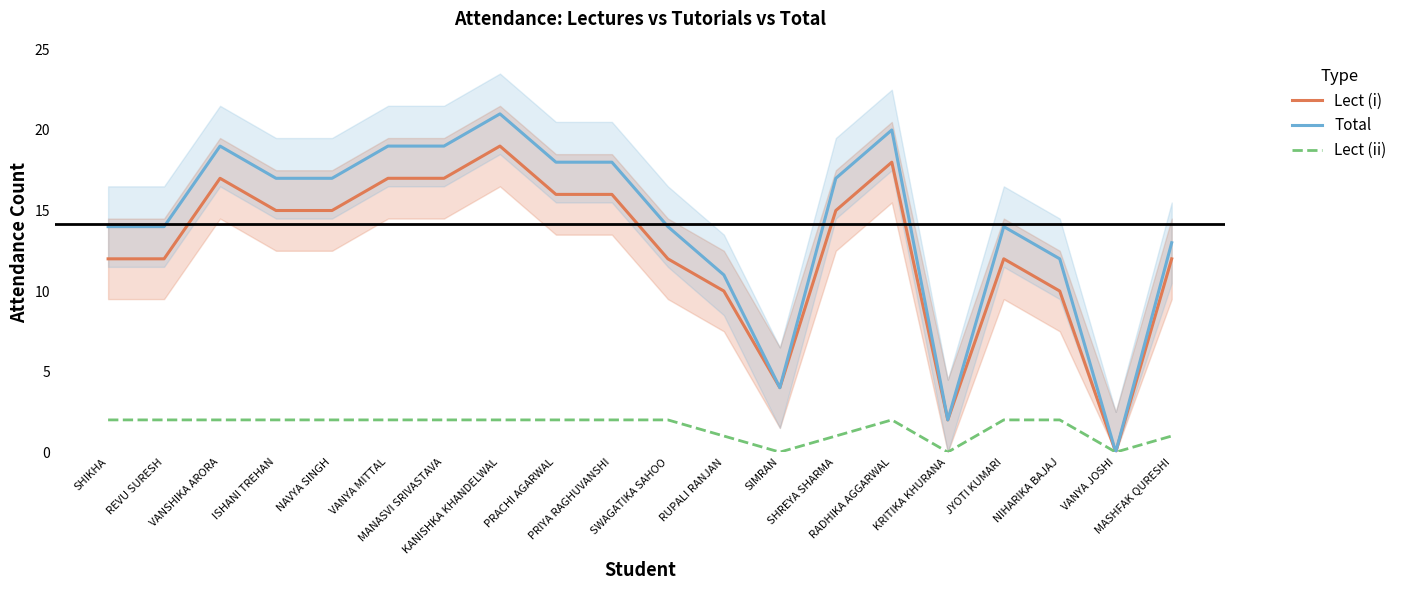

At which label does Total first exceed 17?

VANSHIKA ARORA